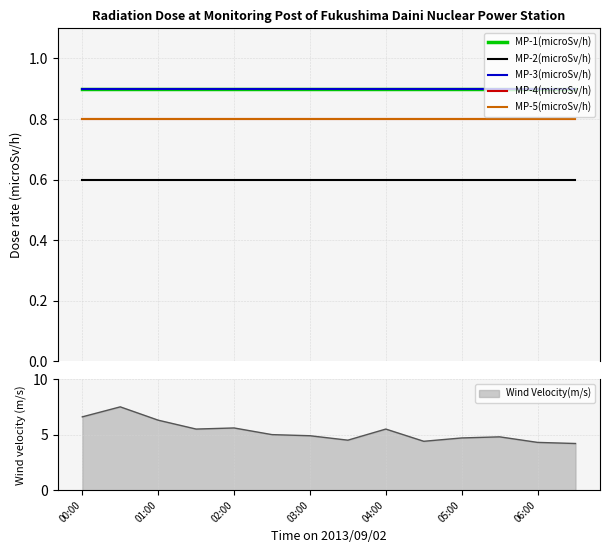

True or false: MP-3(microSv/h) and MP-2(microSv/h) cross at least once.

False